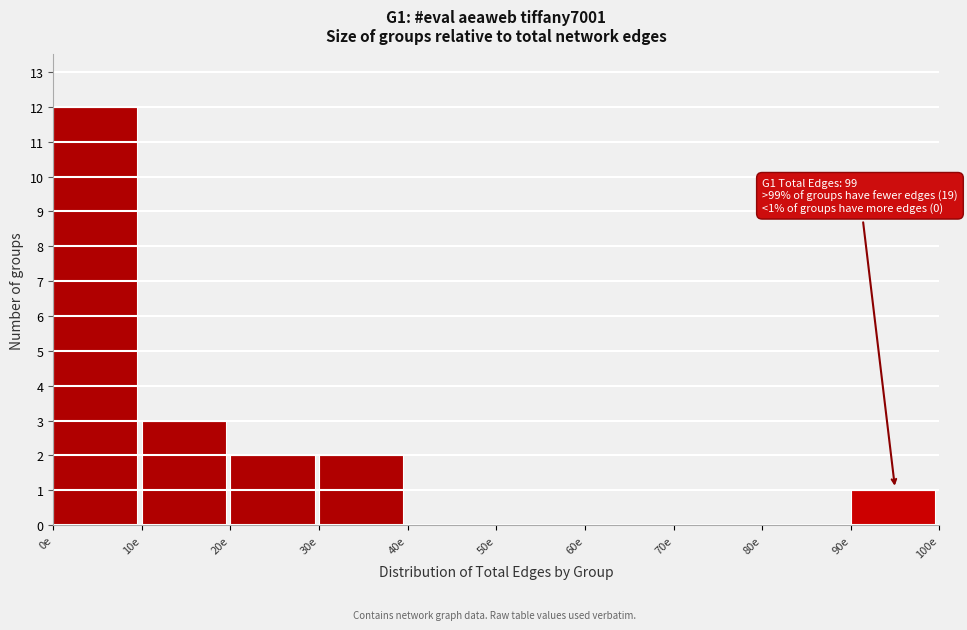

Which range on the x-axis has the tallest bar?

0 to 10